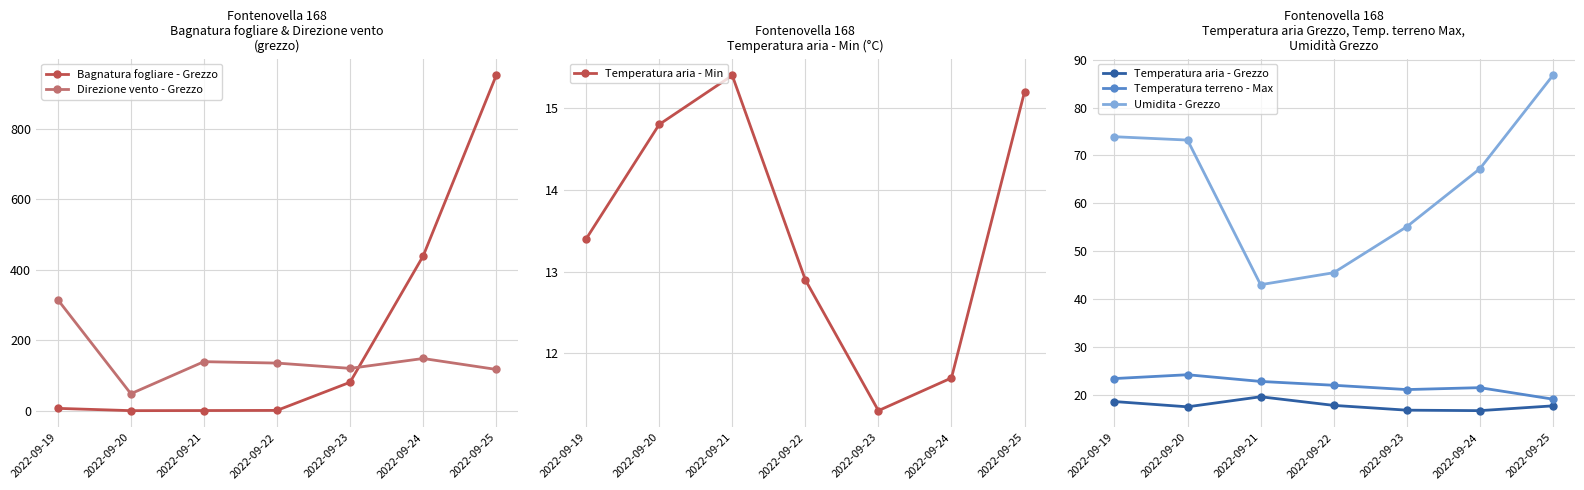

Reading left to right, what are all the values shown in this chart?

Bagnatura fogliare - Grezzo: 6.5	0.0	0.3	0.7	80.6	438.8	951.4
Direzione vento - Grezzo: 315.0	48.0	139.0	135.0	120.0	148.0	117.0
Temperatura aria - Min: 13.4	14.8	15.4	12.9	11.3	11.7	15.2
Temperatura aria - Grezzo: 18.6	17.5	19.6	17.8	16.8	16.7	17.7
Temperatura terreno - Max: 23.4	24.2	22.8	22.0	21.1	21.5	19.1
Umidita - Grezzo: 73.9	73.2	43.0	45.5	55.1	67.2	86.7